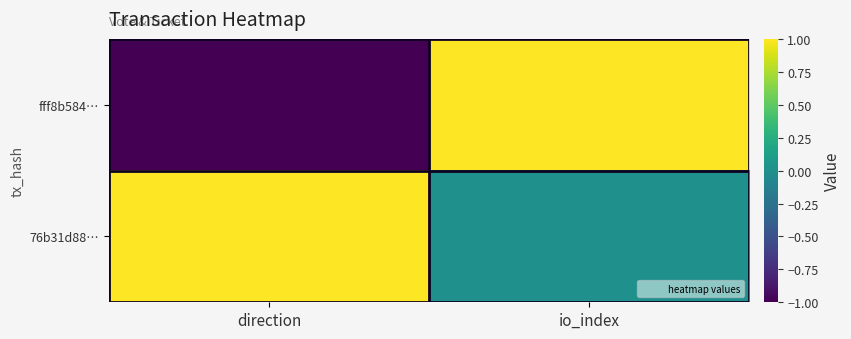

Which series has the widest spread of values?

fff8b584…